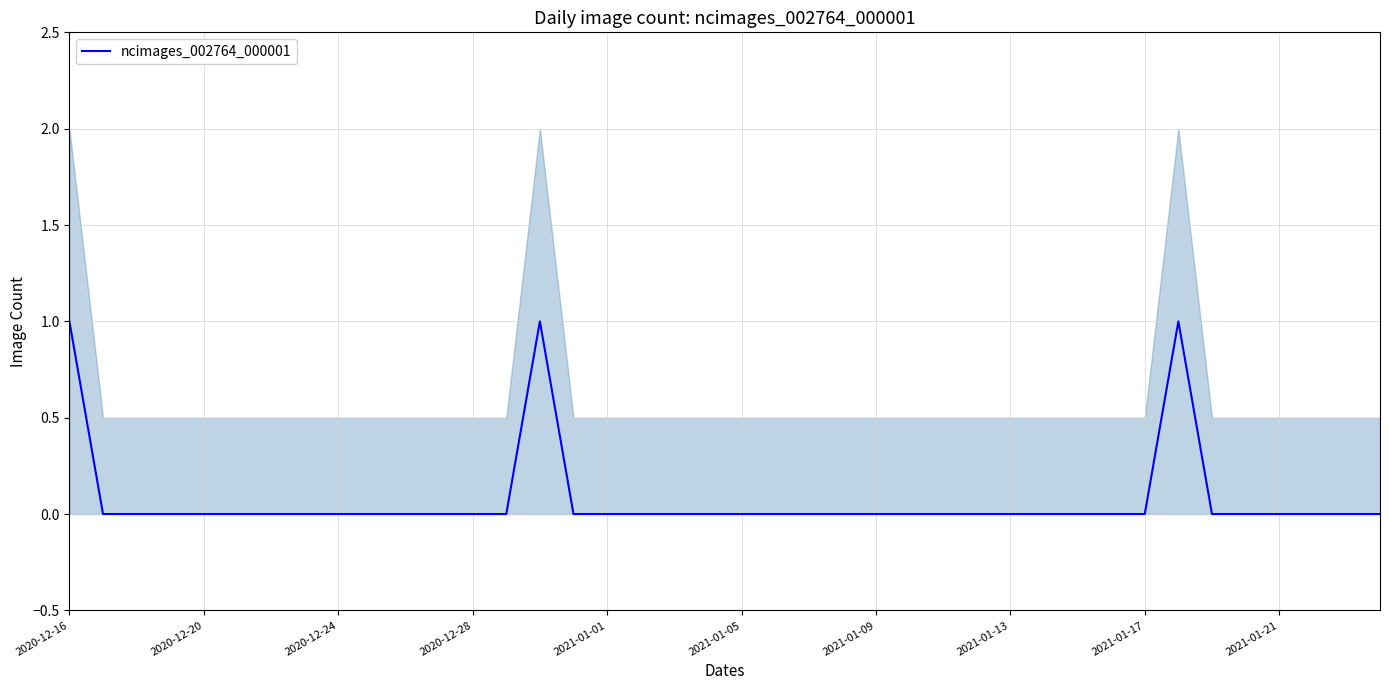

The value at 2020-12-20 is 0. True or false?

True